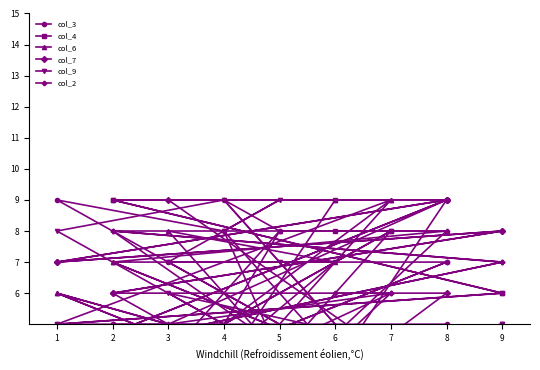

What is the difference between the second highest and second lowest values in the col_7 series?

8